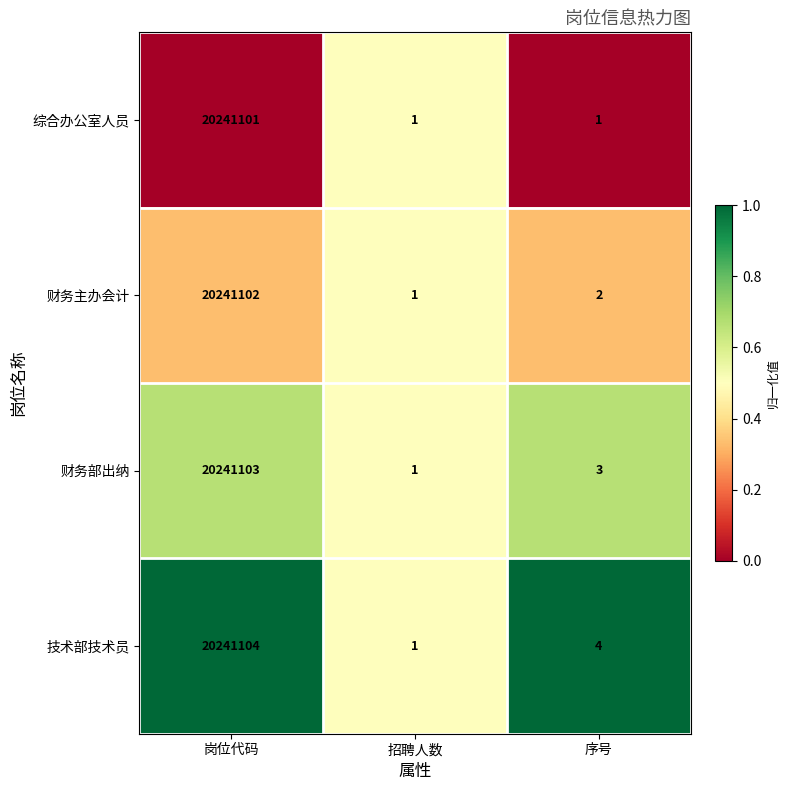

What is the sum of the 财务主办会计 values at 序号 and 岗位代码?

20241104